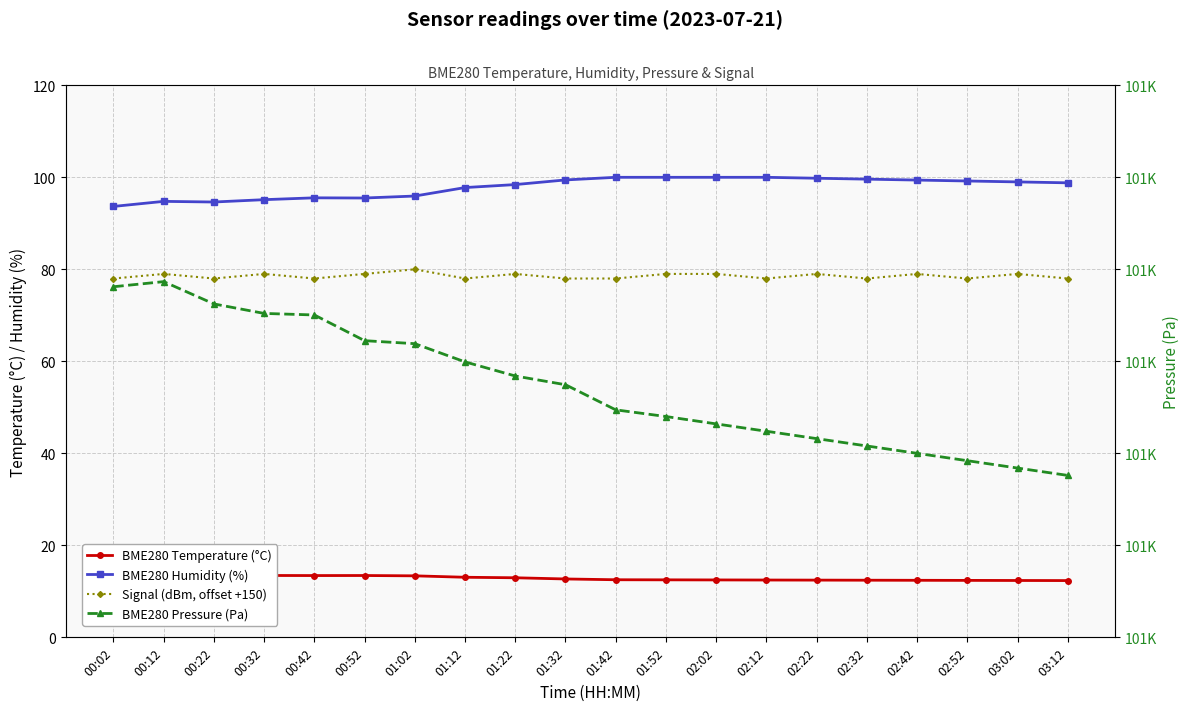

At how many categories does at least one series exceed 73382?

20